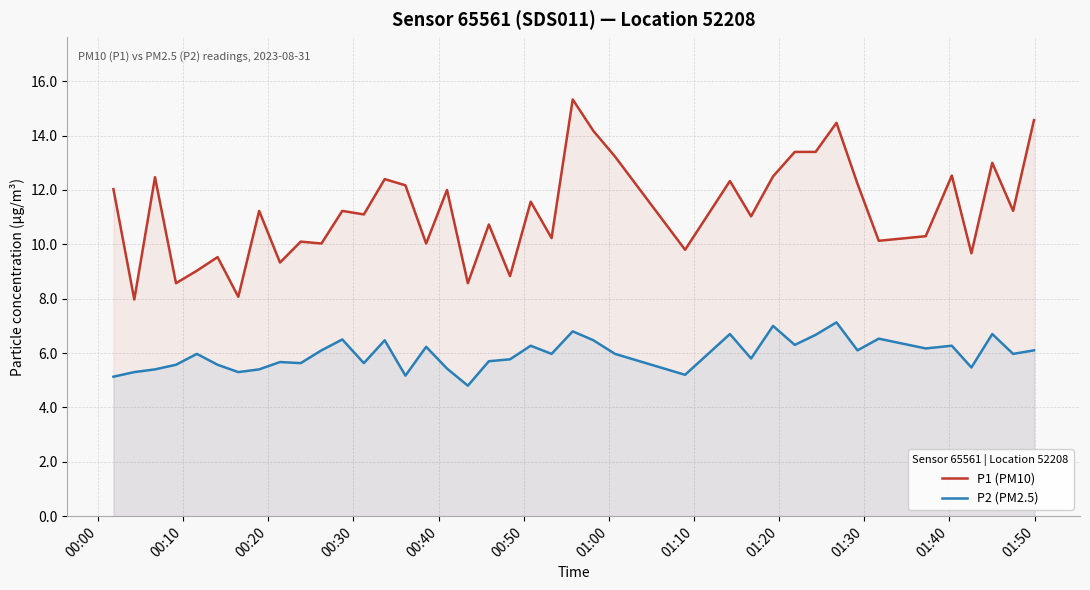

What is the smallest value displayed?

4.8